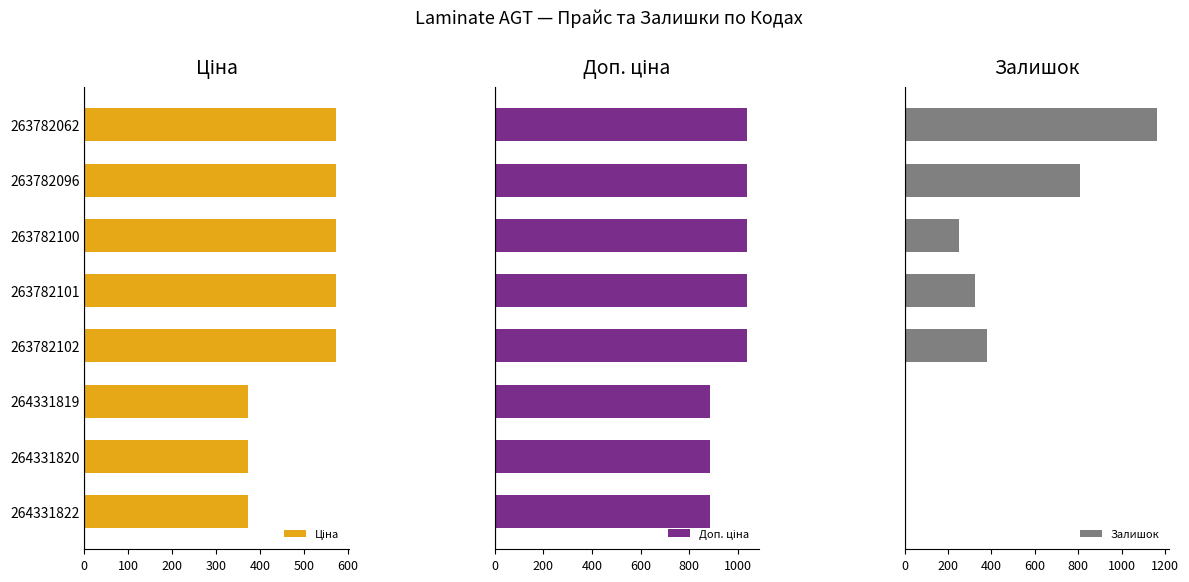

What is the maximum value for Залишок?

1162